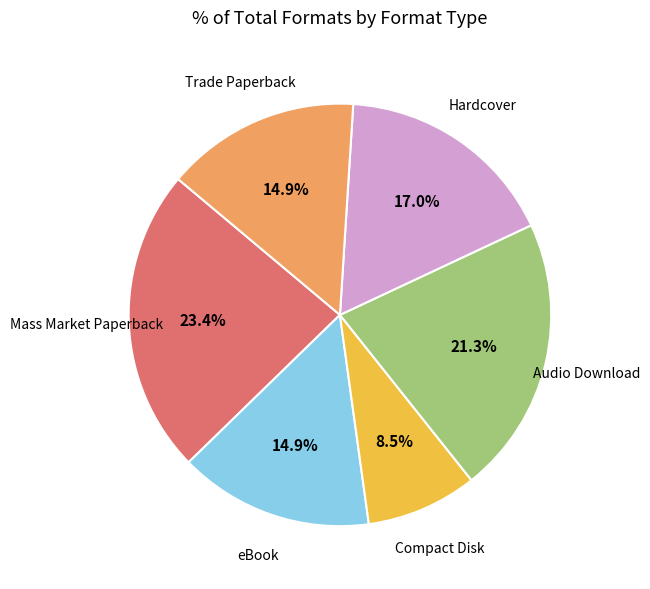

Does Trade Paperback account for over 50% of the chart?

No